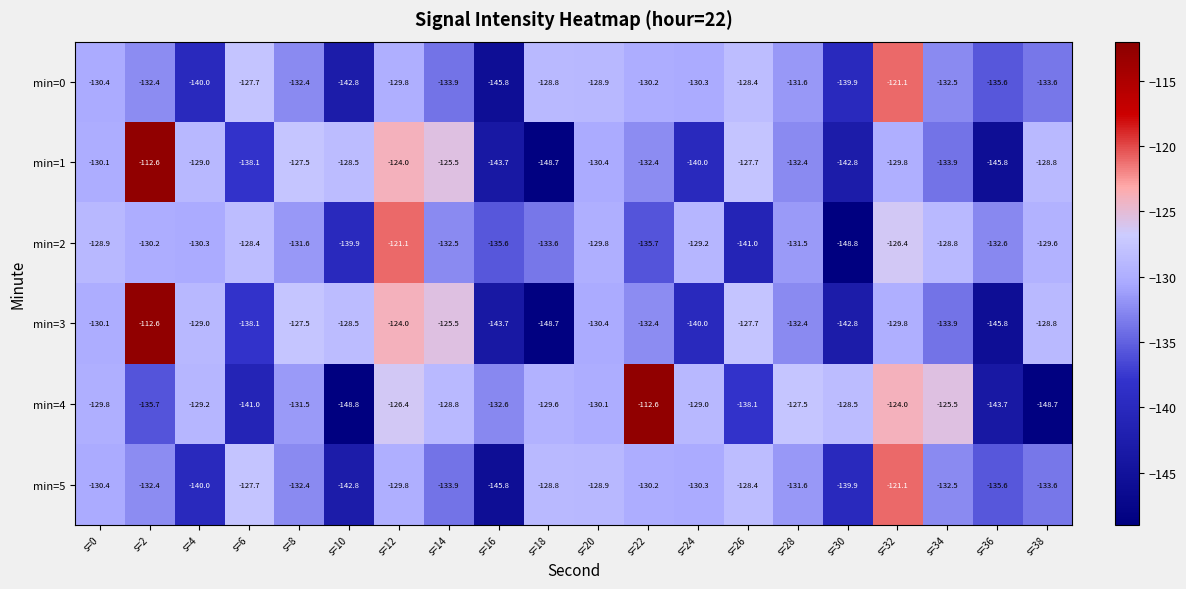

Which series has the largest range (max minus min)?

min=4